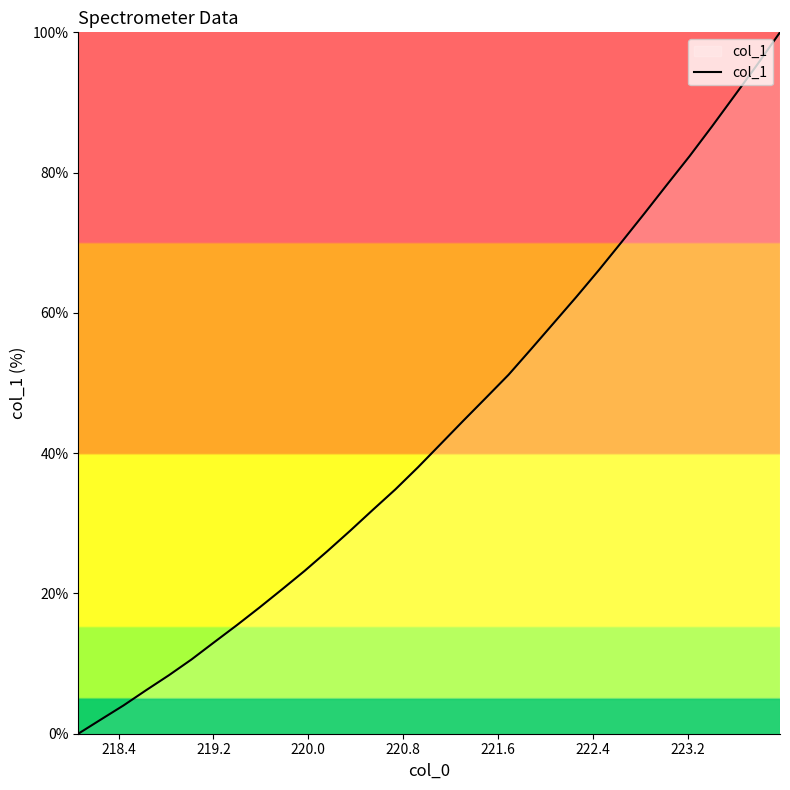

How many lines are shown in the chart?

1